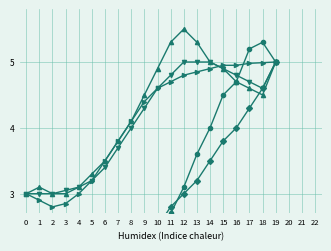

List the labels in order of Оборудование value, largest first.

19, 18, 17, 15, 16, 14, 13, 12, 11, 10, 9, 8, 7, 6, 5, 0, 4, 1, 3, 2